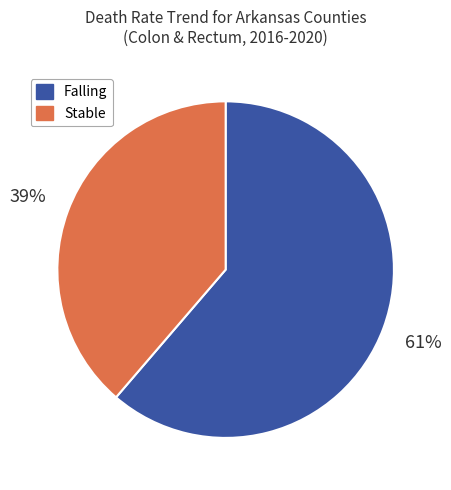

True or false: Stable accounts for 26% of the total.

False